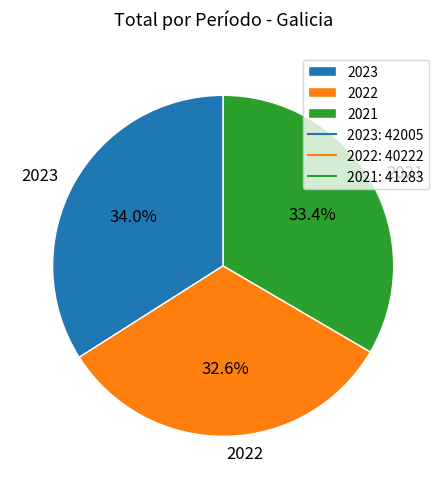

How much of the chart is everything except 2023?

66.0%